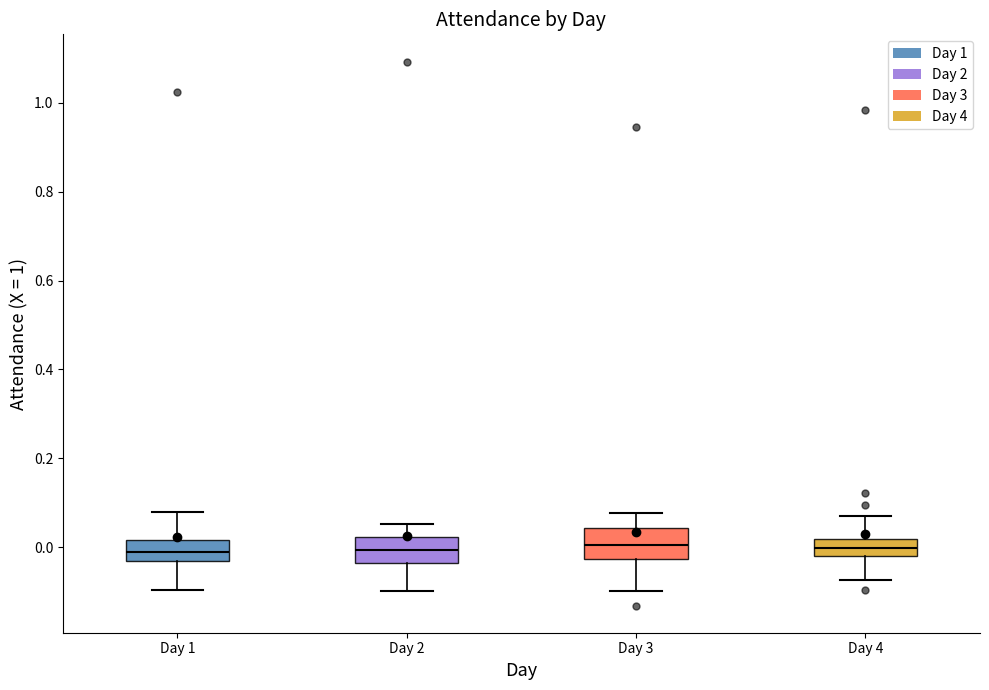

Reading left to right, read every box against the y-axis: the position of its median line, the range the box covers, and the ends of its whiskers. The values are not printed on the chart, so give them approximately, as read against the axis.

Day 1: median -0.02, box -0.04 to 0.02, whiskers -0.10 to 0.08
Day 2: median 0.00, box -0.04 to 0.02, whiskers -0.10 to 0.06
Day 3: median 0.00, box -0.02 to 0.04, whiskers -0.10 to 0.08
Day 4: median 0.00, box -0.02 to 0.02, whiskers -0.08 to 0.08